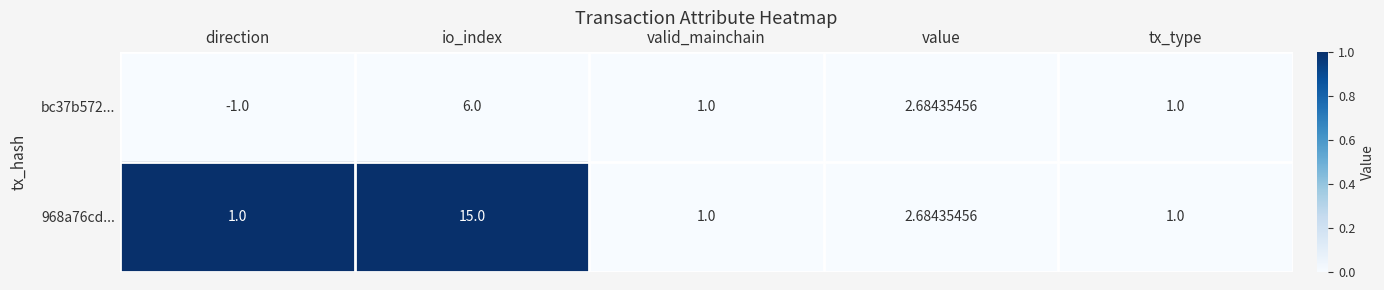

How many positive values does the bc37b572... series have?

4